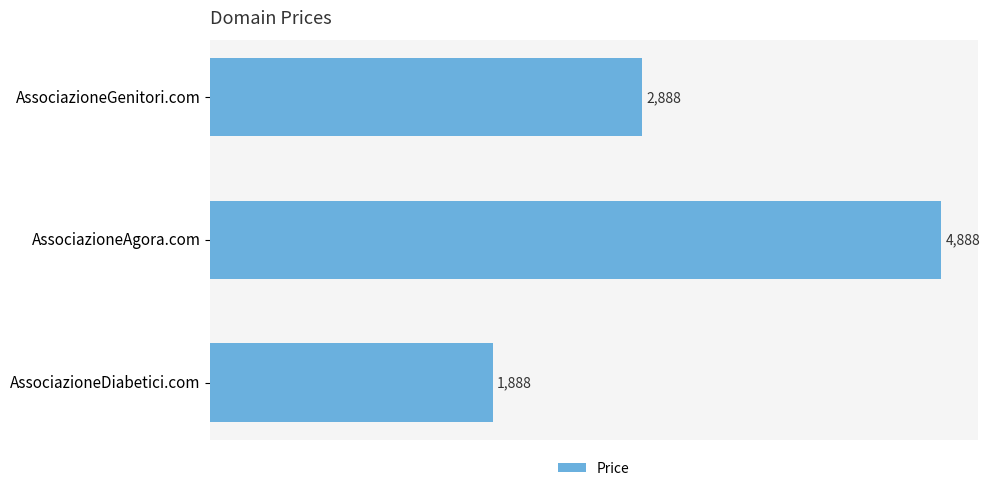

The value at AssociazioneDiabetici.com is 3387. True or false?

False